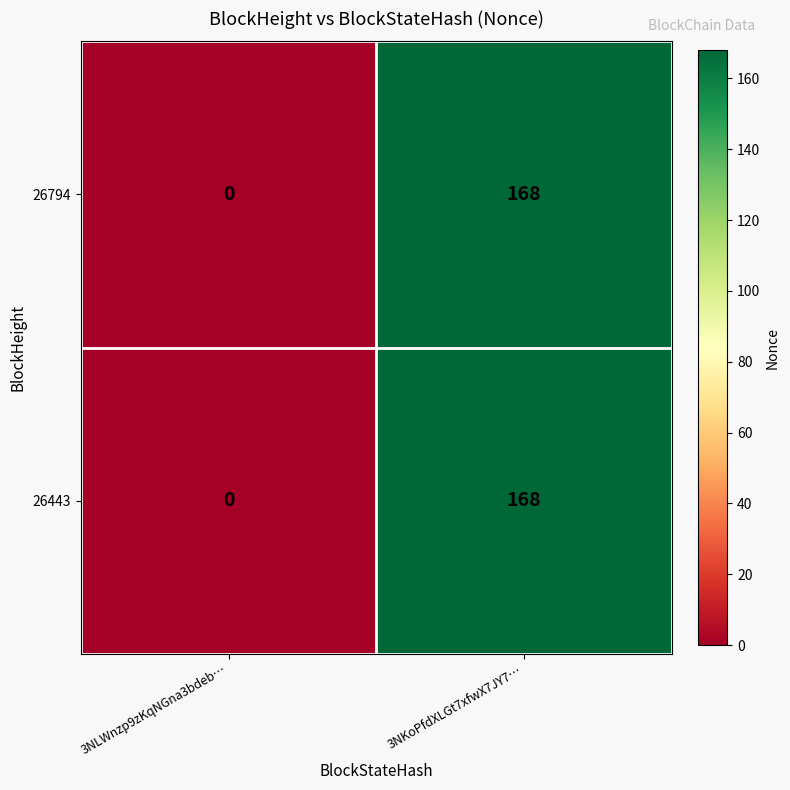

Reading right to left, extract all data points from this chart.

26794: 3NKoPfdXLGt7xfwX7JY7…=168	3NLWnzp9zKqNGna3bdeb…=0
26443: 3NKoPfdXLGt7xfwX7JY7…=168	3NLWnzp9zKqNGna3bdeb…=0